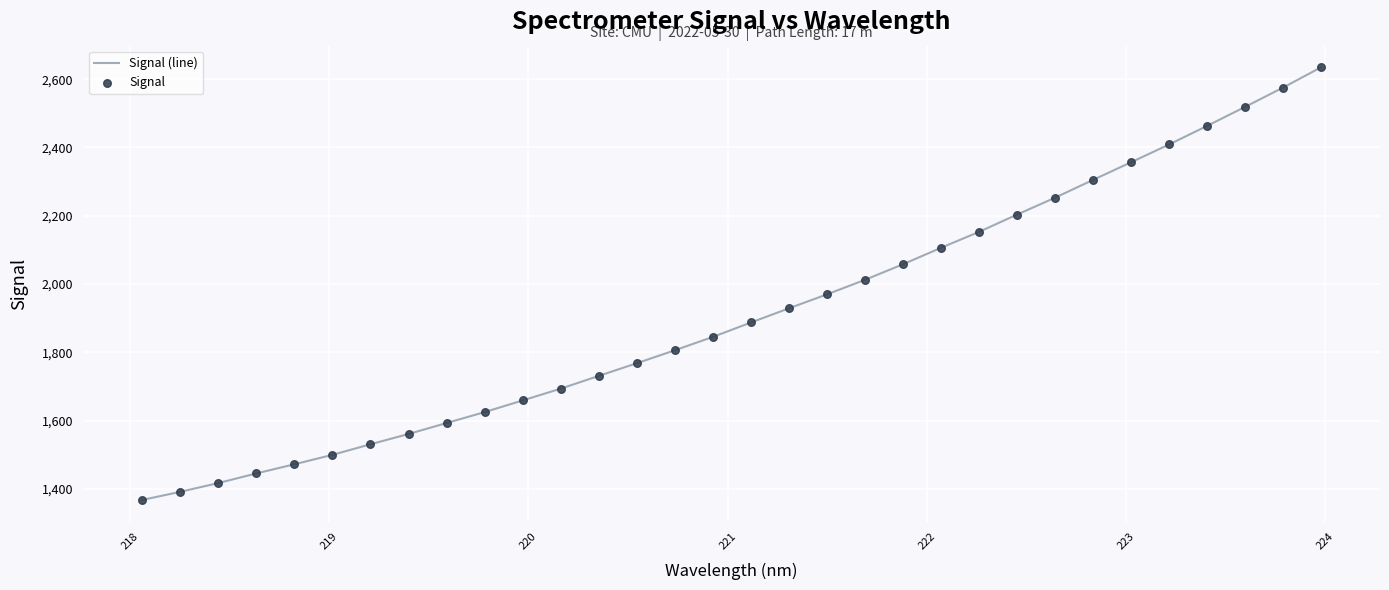

What is the difference between the maximum and minimum values?

1266.9